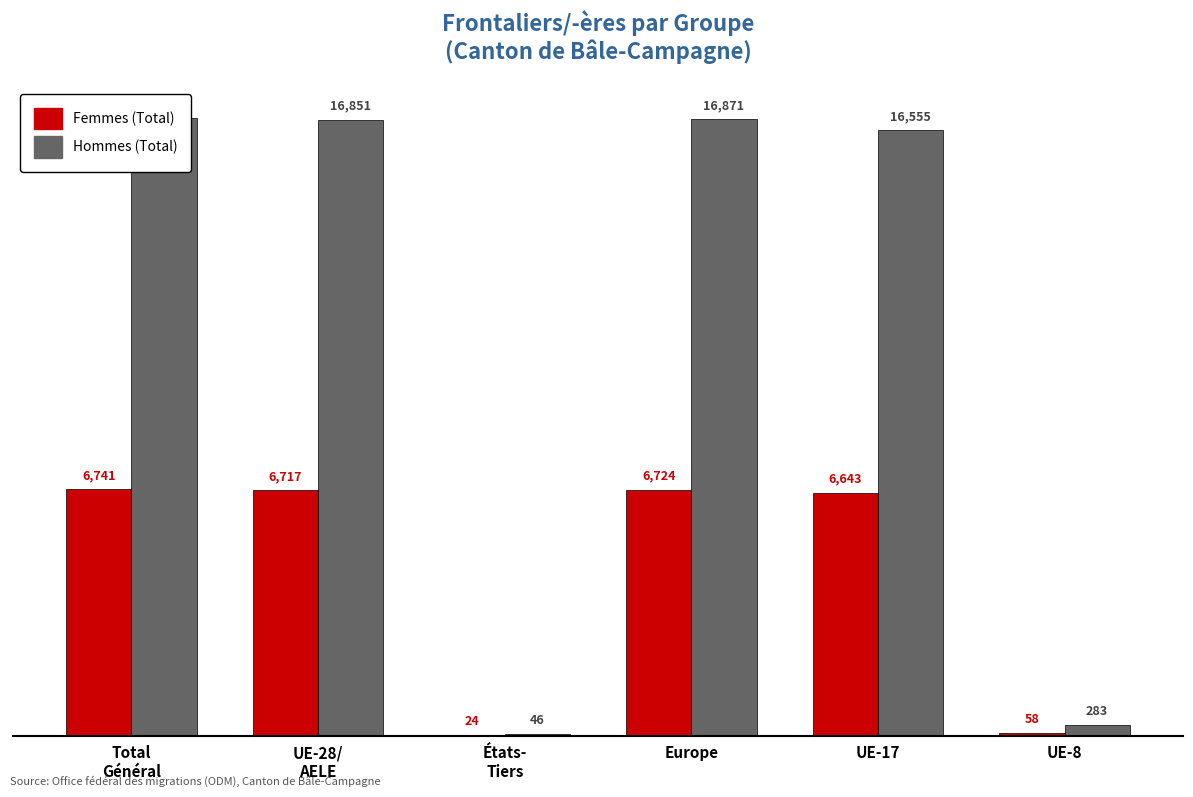

The Femmes (Total) series shows 10 at États-
Tiers. True or false?

False